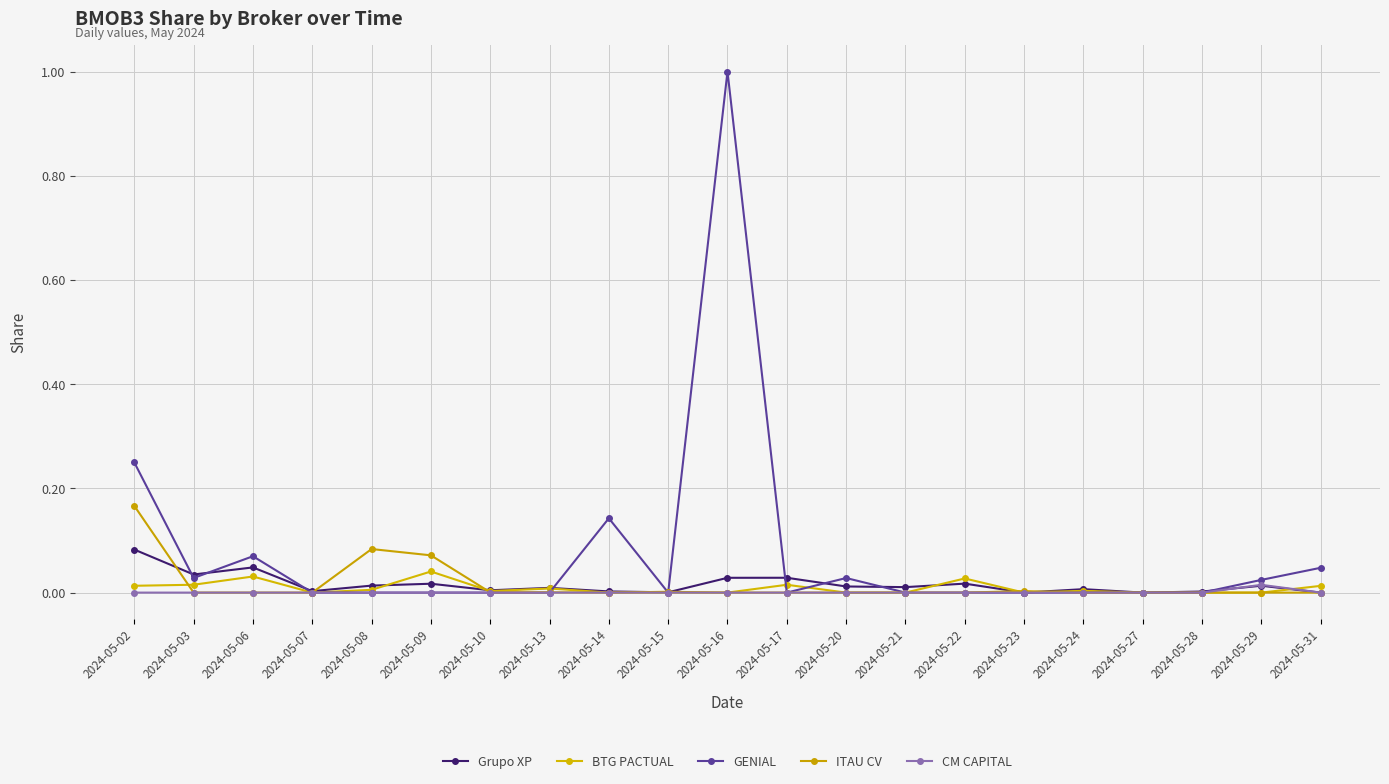

True or false: BTG PACTUAL and ITAU CV intersect in this chart.

True